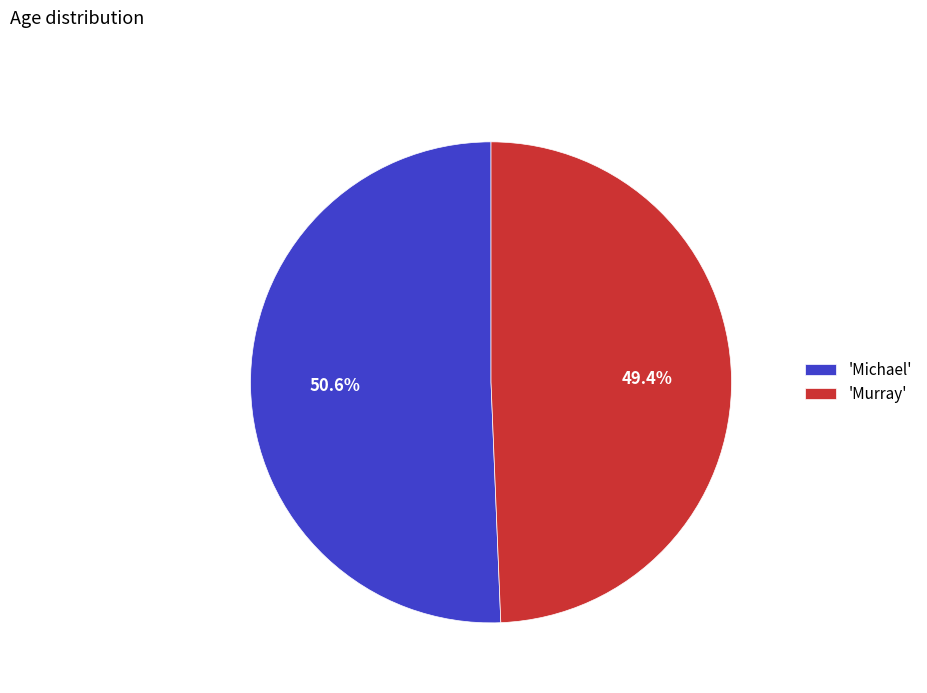

What is the ratio of the value at 'Murray' to the value at 'Michael'?

1.0